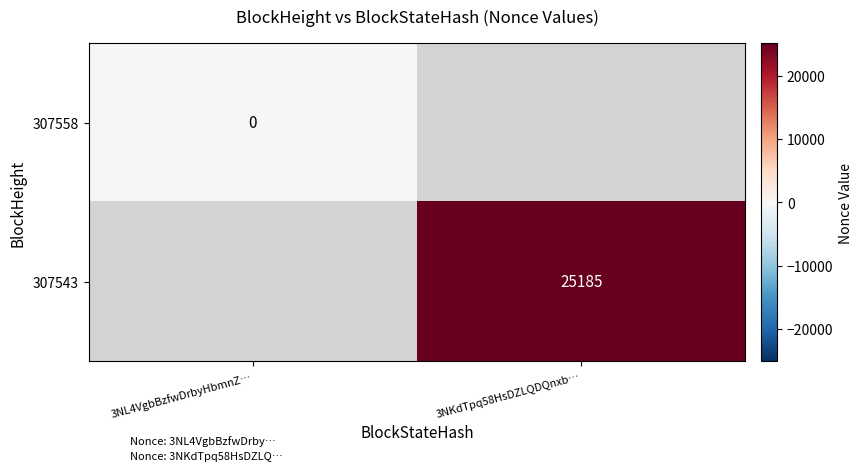

At which category does the chart reach its minimum across all series?

3NL4VgbBzfwDrbyHbmnZ…